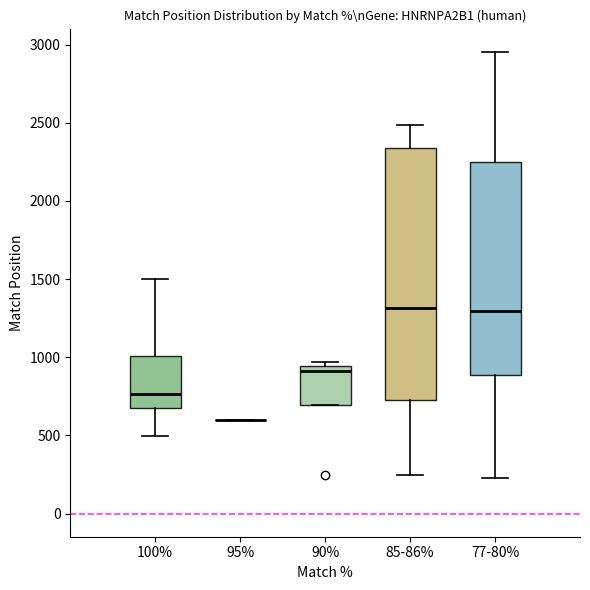

Reading left to right, read every box against the y-axis: the position of its median line, the range the box covers, and the ends of its whiskers. The values are not printed on the chart, so give them approximately, as read against the axis.

100%: median 750, box 700 to 1000, whiskers 500 to 1500
95%: box collapsed to a line at 600, whiskers 600 to 600
90%: median 900, box 700 to 950, whiskers 700 to 950 (just above the box's upper edge)
85-86%: median 1300, box 750 to 2350, whiskers 250 to 2500
77-80%: median 1300, box 900 to 2250, whiskers 250 to 2950